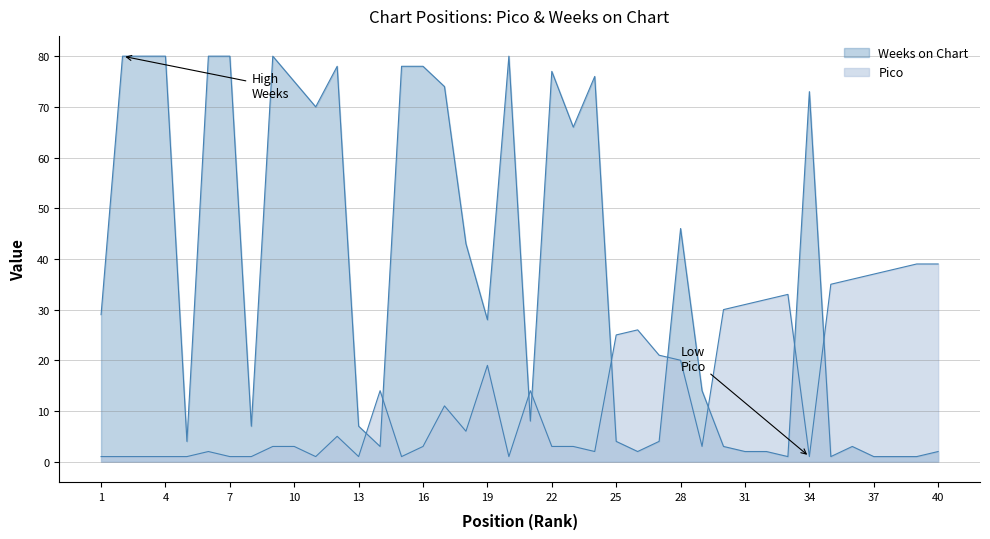

Rank the series by their average value, from lowest to highest.

Pico, Weeks on Chart